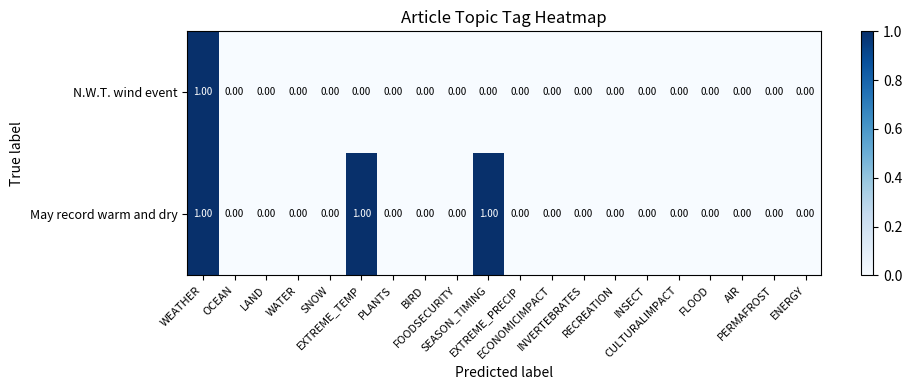

Which series has the largest total across all categories?

May record warm and dry